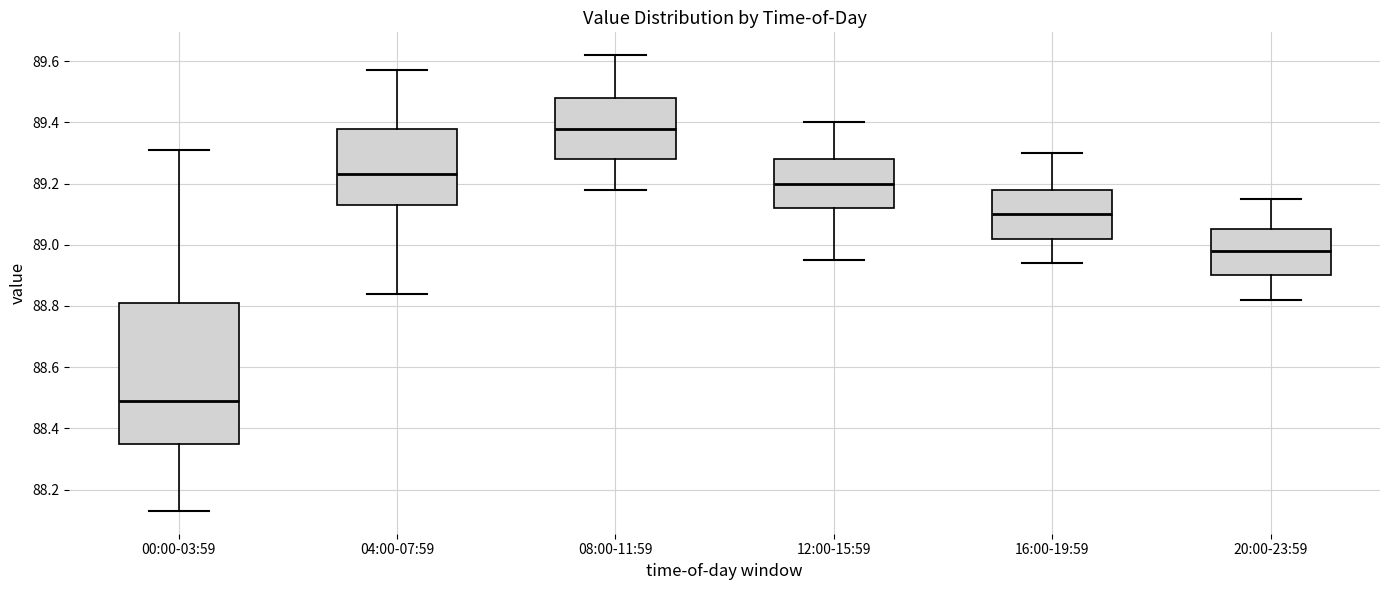

Which box is the tallest, from its lower edge to its upper edge?

00:00-03:59